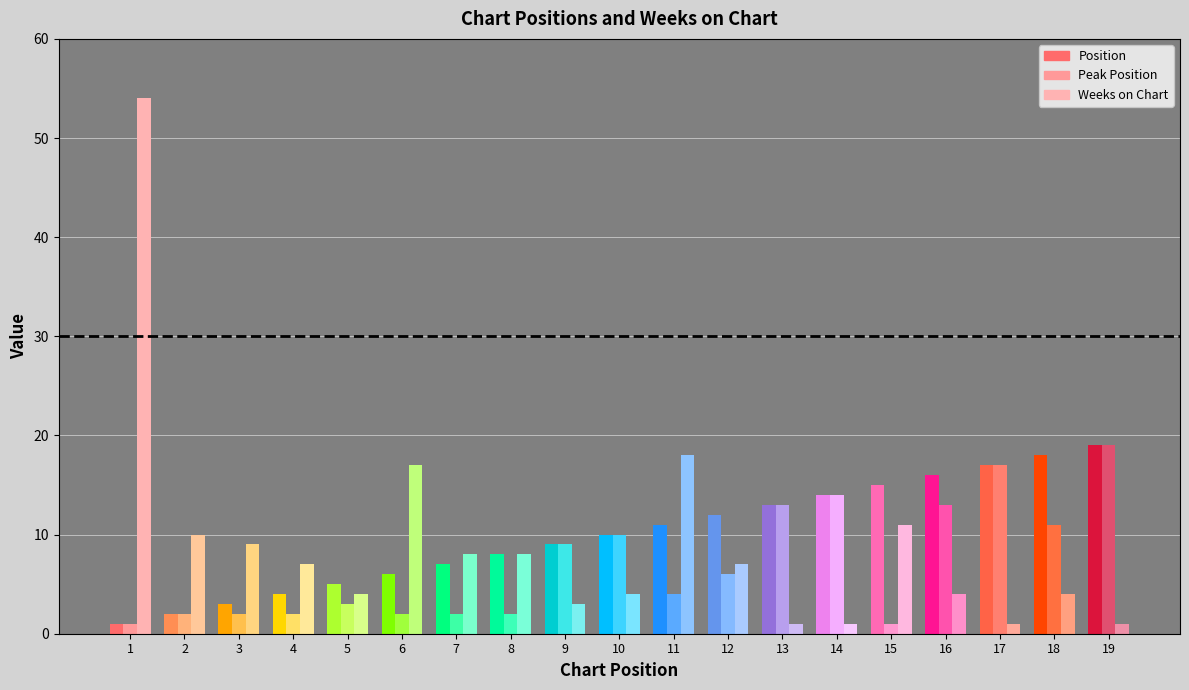

How many bars are there in each group?

3